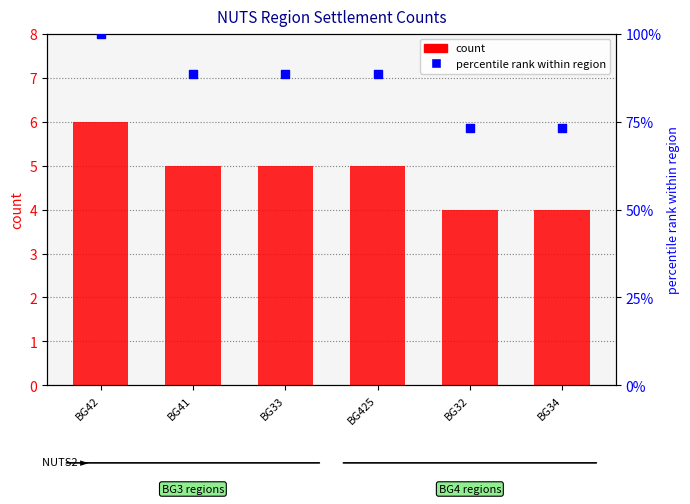

Which series reaches the maximum Y coordinate?

percentile rank within region